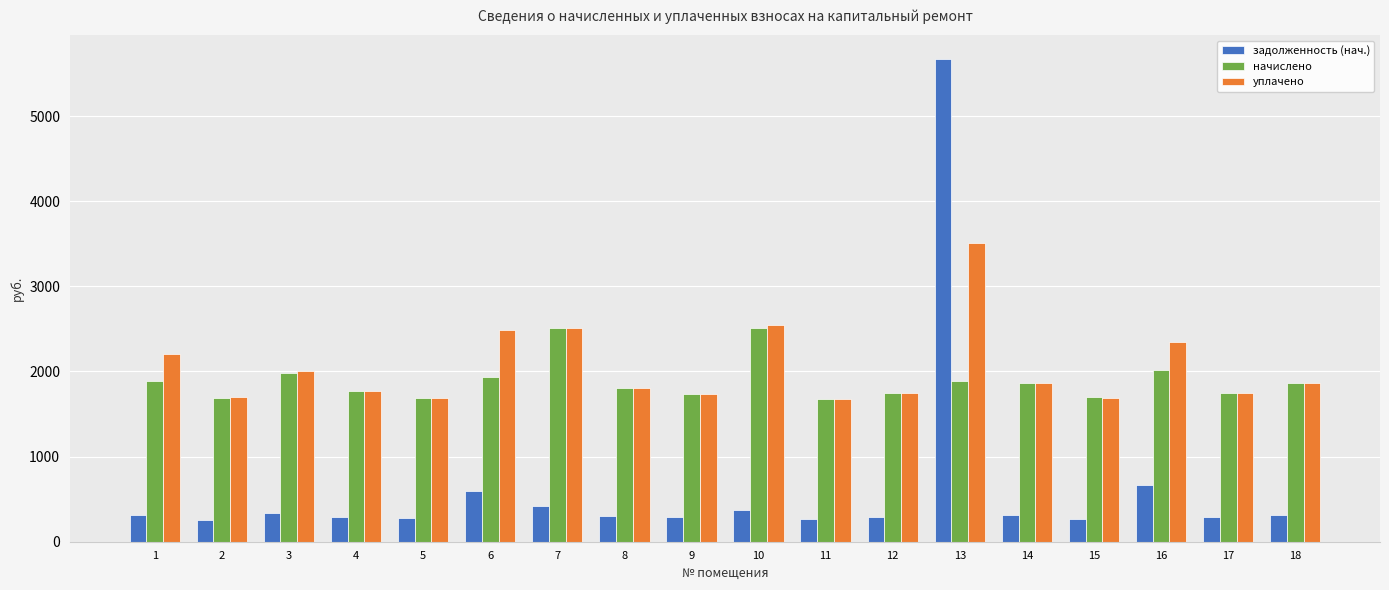

Which series has the largest total across all categories?

уплачено